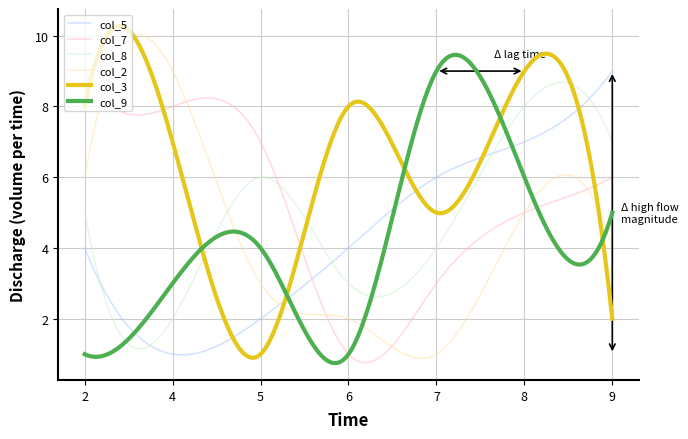

What is the greatest value displayed?

10.3